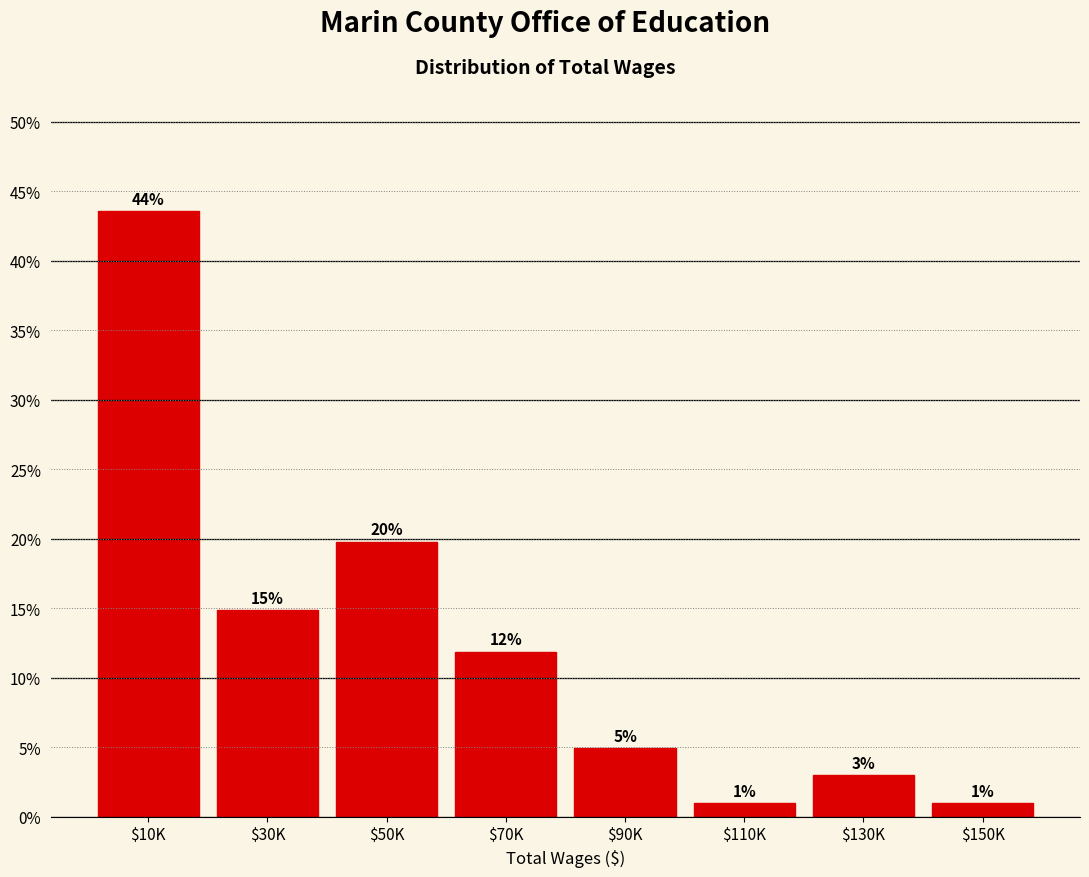

At which label does the data first exceed 11?

$10K